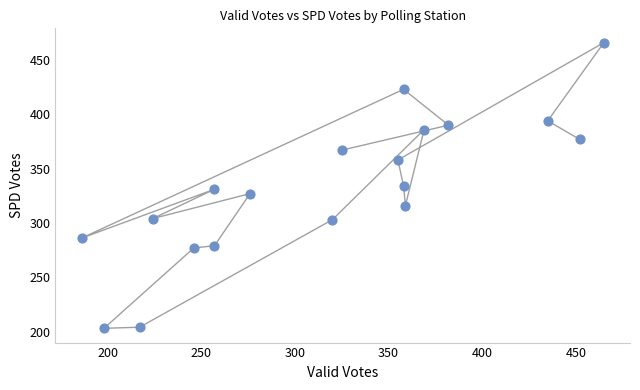

What is the range of Y values (max minus min)?

263